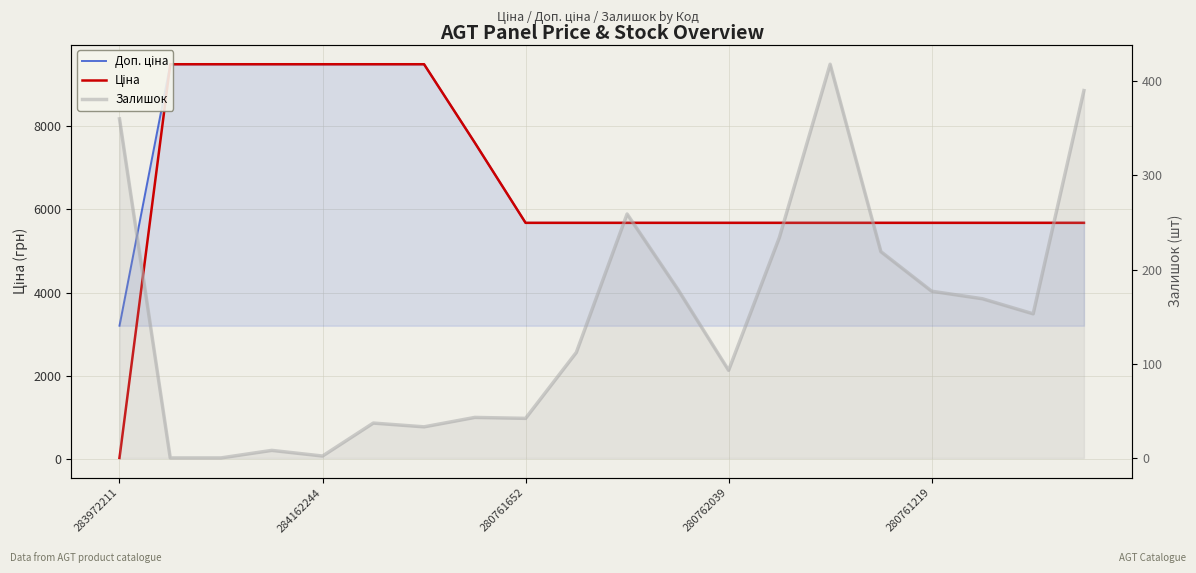

What is the spread (max minus min) of values at 10?

5414.8